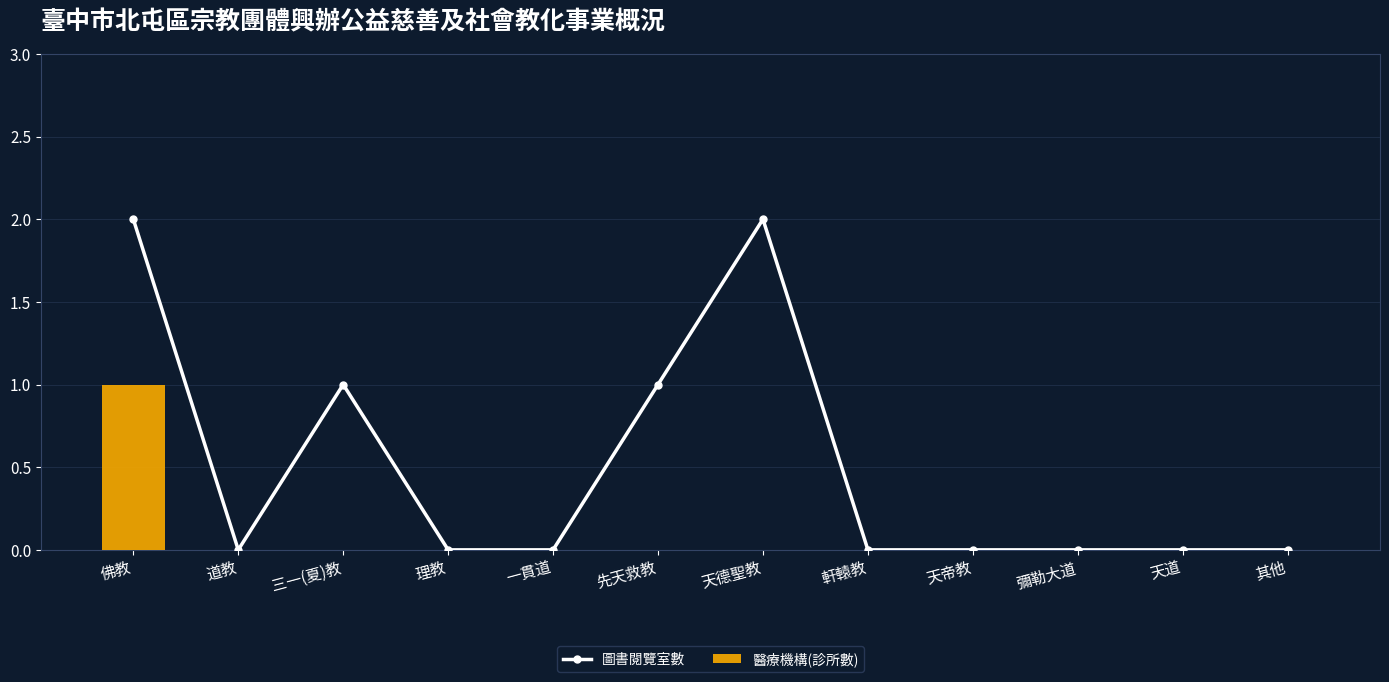

Between 先天救教 and 彌勒大道, which is larger?

先天救教